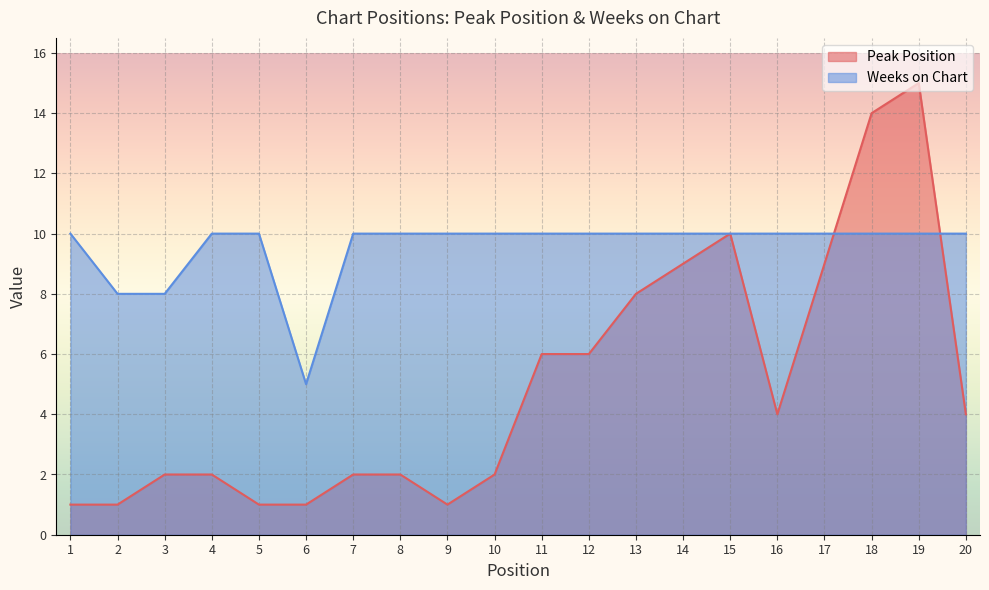

Does the chart display data point markers on the line(s)?

No